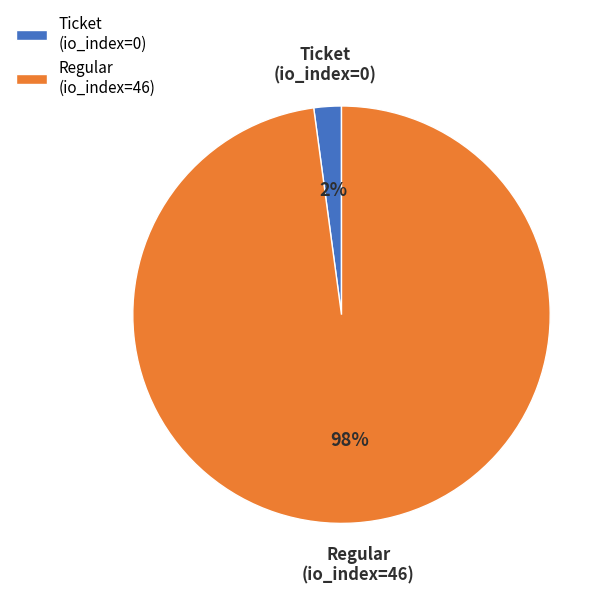

Rank the categories by value from highest to lowest.

Regular (io_index=46), Ticket (io_index=0)